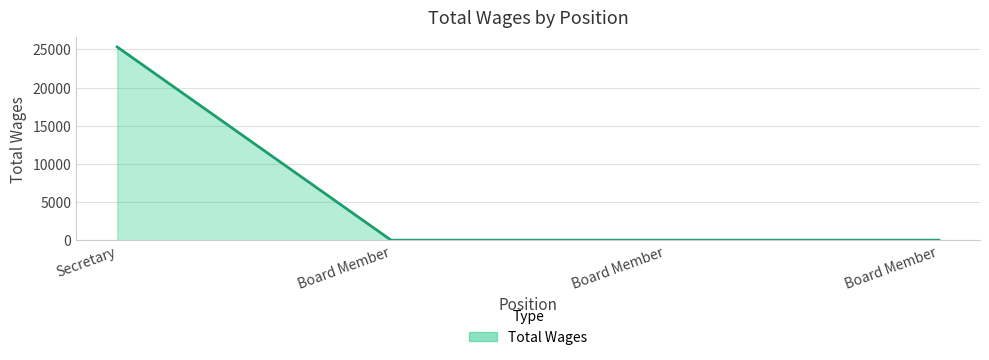

Reading left to right, transcribe all the data shown in this chart.

25308	0	0	0